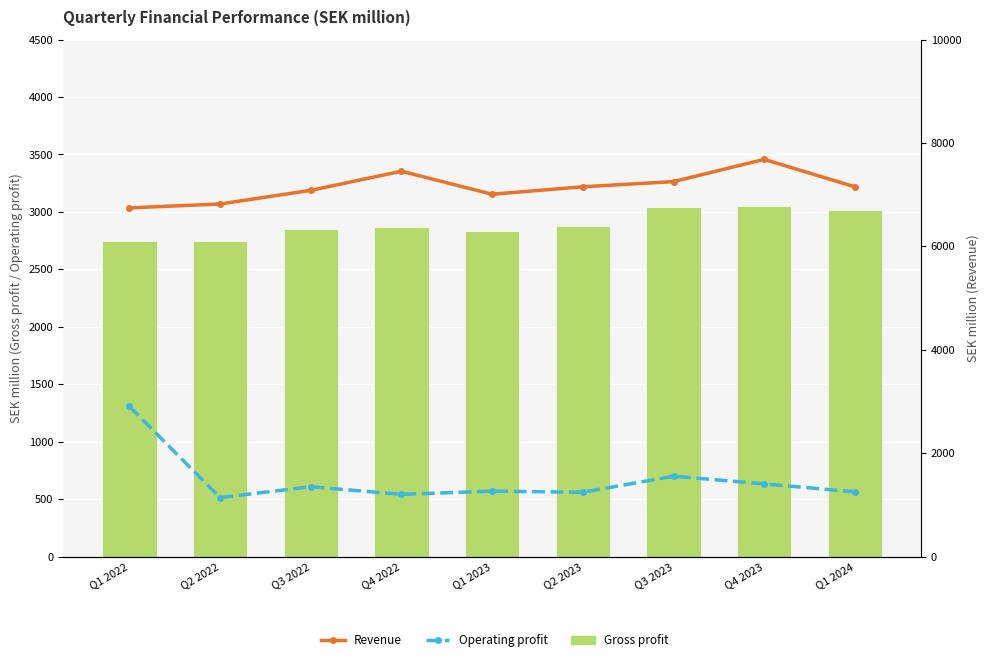

What is the difference between the Revenue values at Q1 2023 and Q4 2023?

674.7